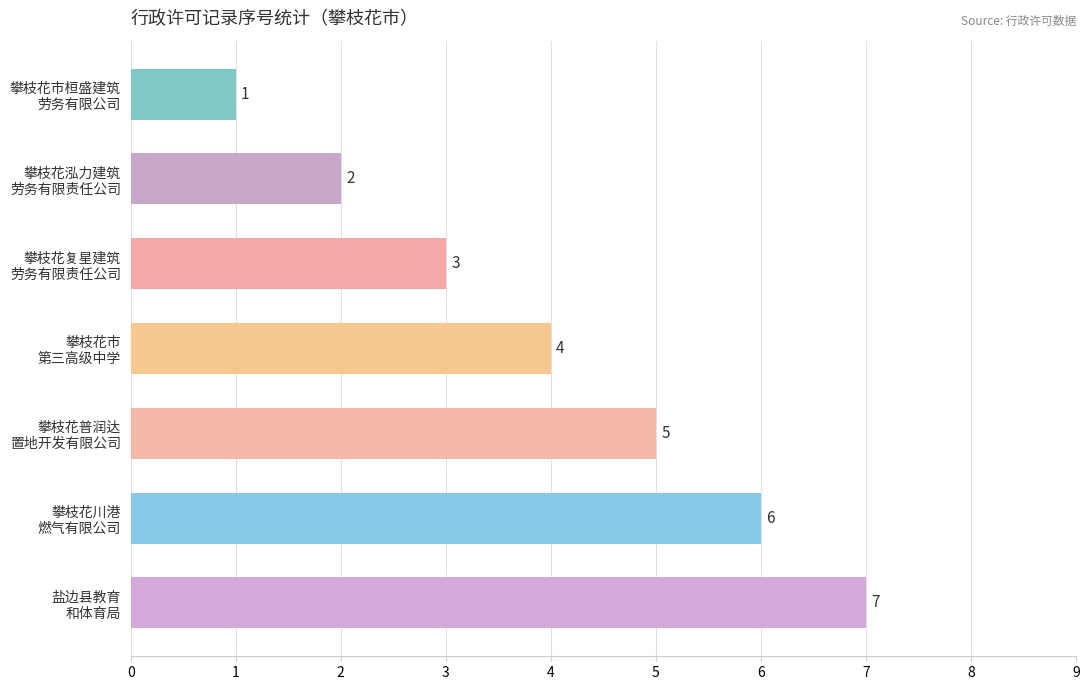

List the labels in order of value, smallest first.

攀枝花市桓盛建筑
劳务有限公司, 攀枝花泓力建筑
劳务有限责任公司, 攀枝花复星建筑
劳务有限责任公司, 攀枝花市
第三高级中学, 攀枝花普润达
置地开发有限公司, 攀枝花川港
燃气有限公司, 盐边县教育
和体育局